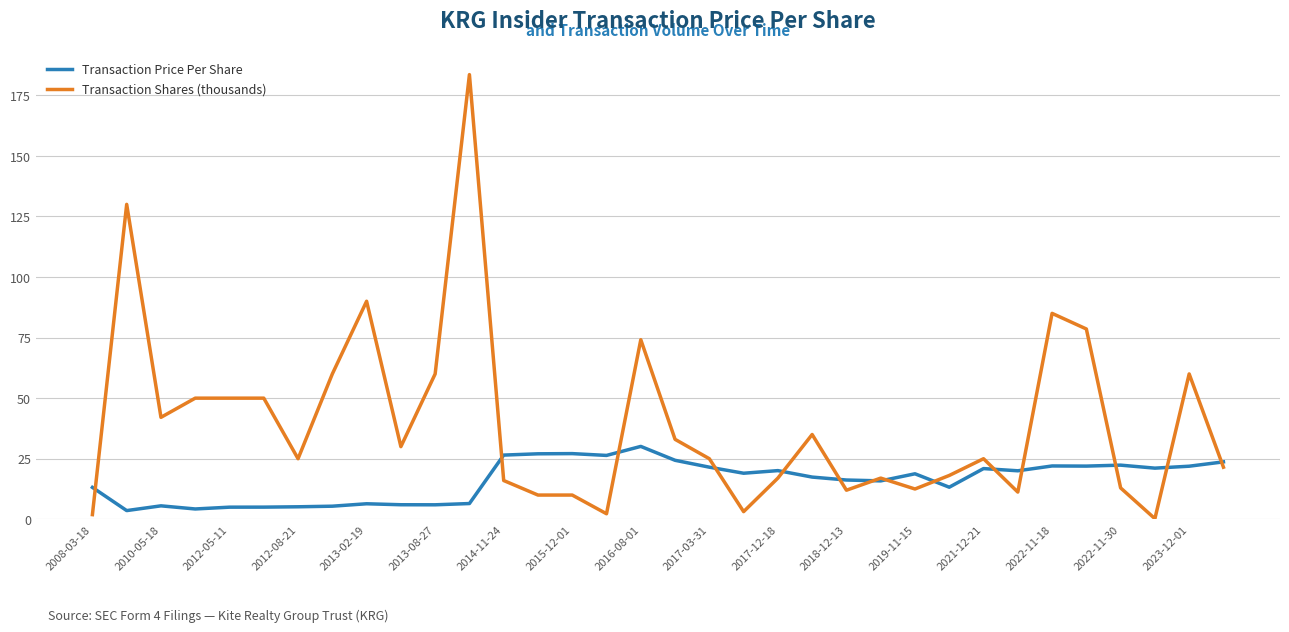

Which series has the largest total across all categories?

Transaction Shares (thousands)